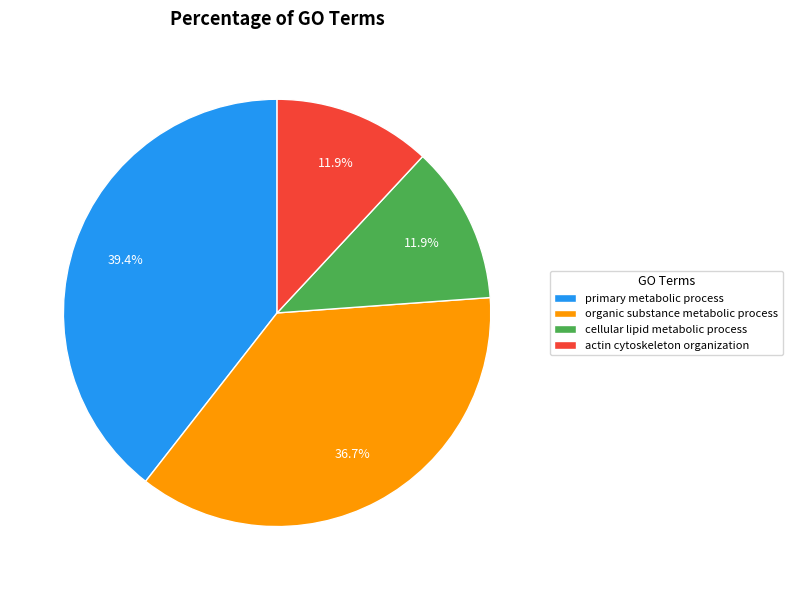

What percentage is the organic substance metabolic process slice, to the nearest percent?

37%